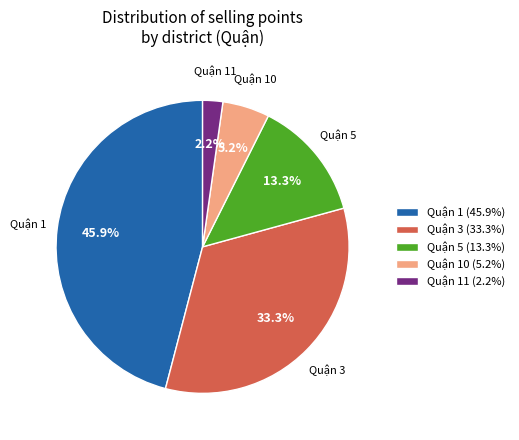

Which slice is the smallest?

Quận 11 (2.2%)